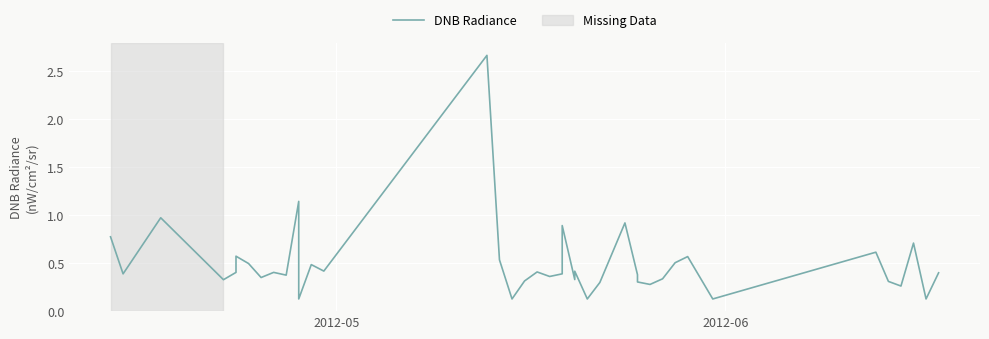

Does the chart display data point markers on the line(s)?

No